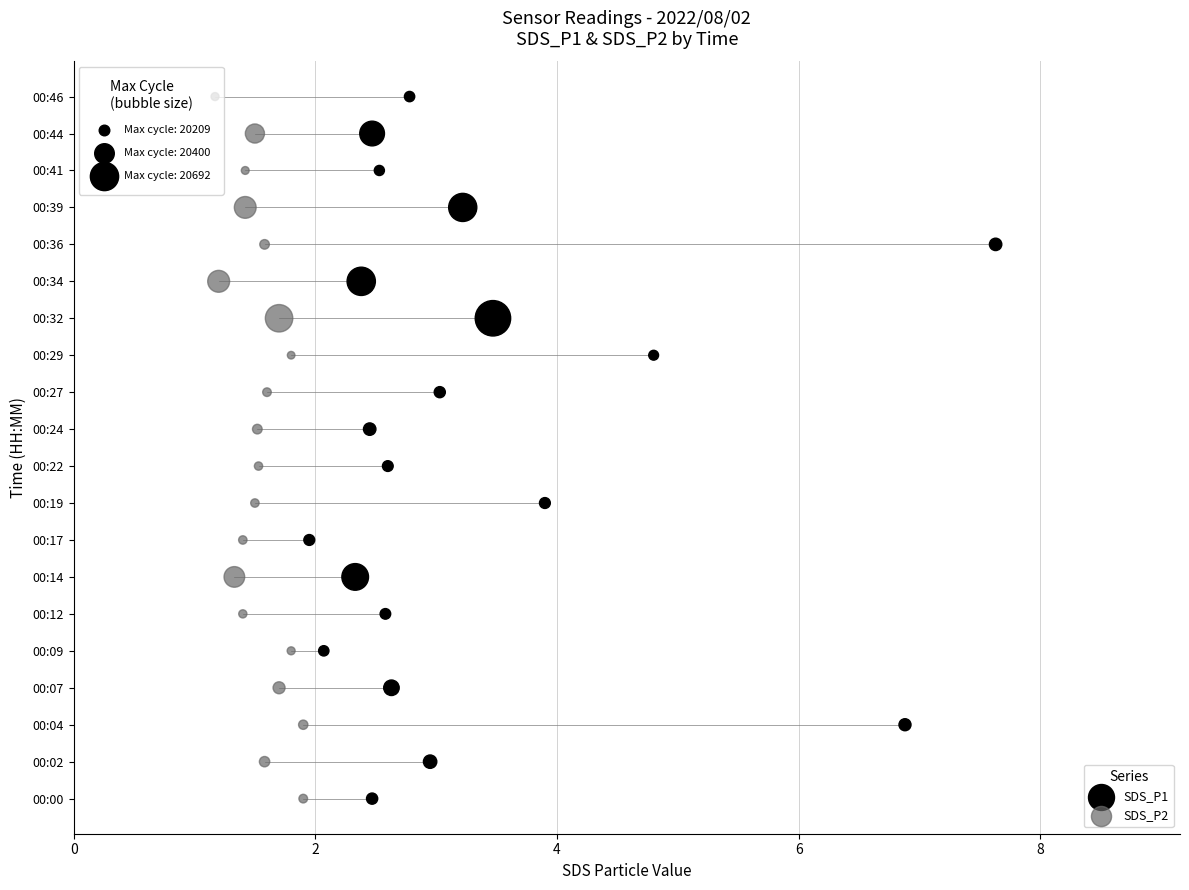

Which series contains the lowest Y value?

SDS_P1